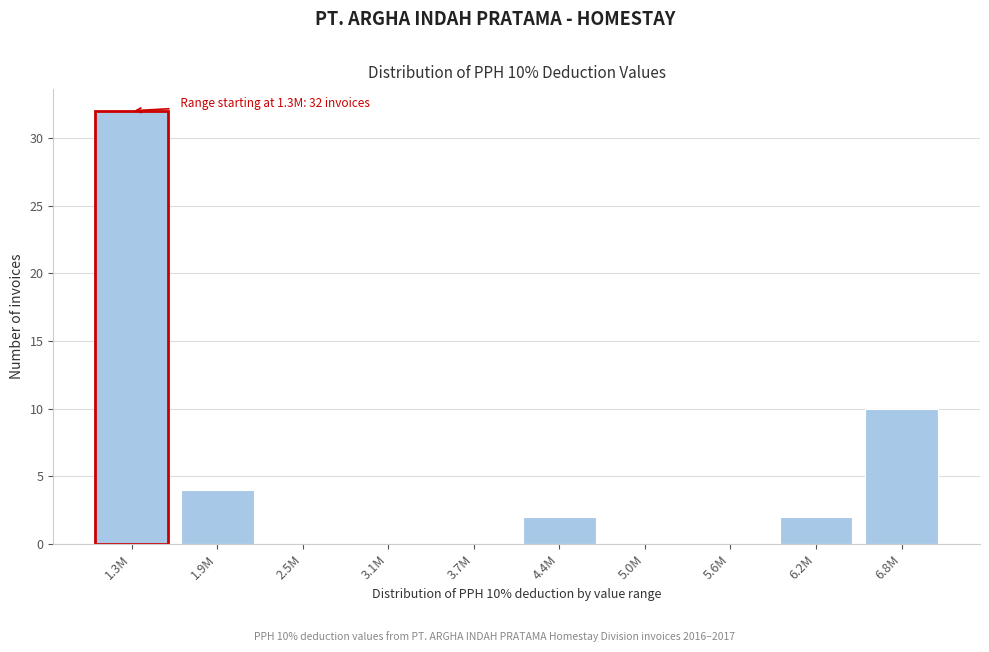

Reading right to left, what are all the values shown in this chart?

6.8M=10	6.2M=2	5.6M=0	5.0M=0	4.4M=2	3.7M=0	3.1M=0	2.5M=0	1.9M=4	1.3M=32